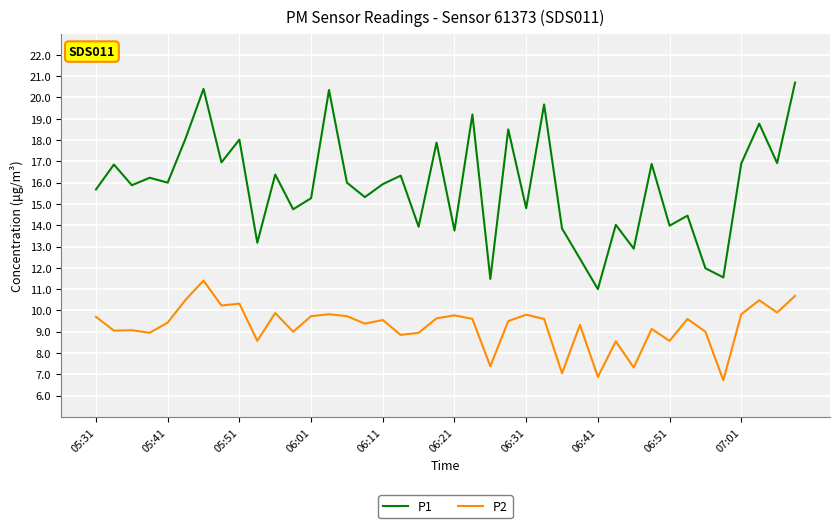

True or false: P2 and P1 cross at least once.

False